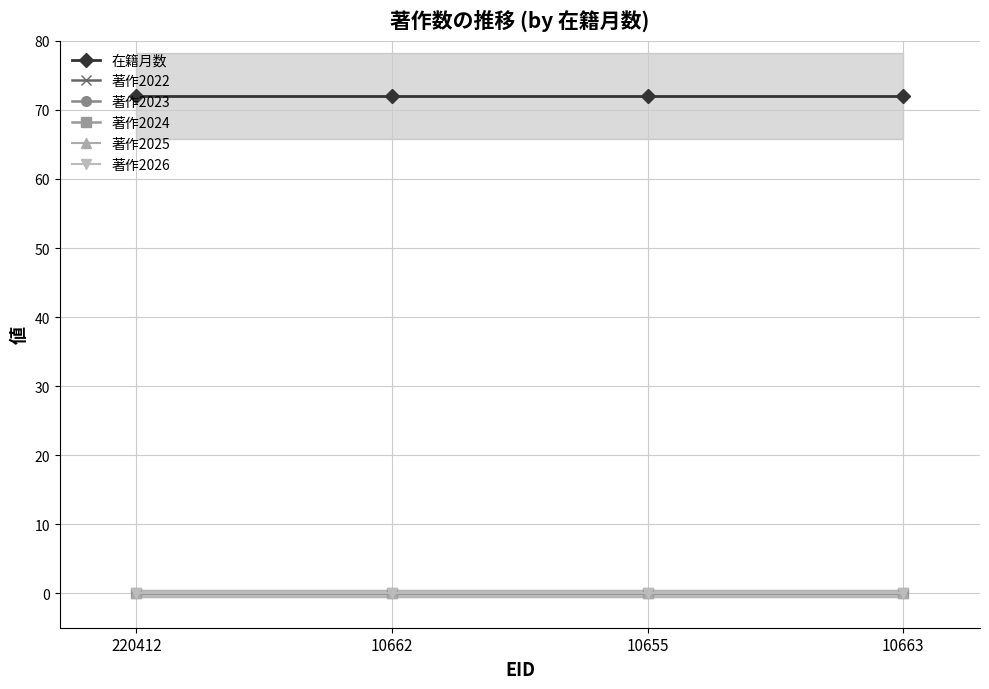

Rank the series by their maximum value, from highest to lowest.

在籍月数, 著作2022, 著作2023, 著作2024, 著作2025, 著作2026